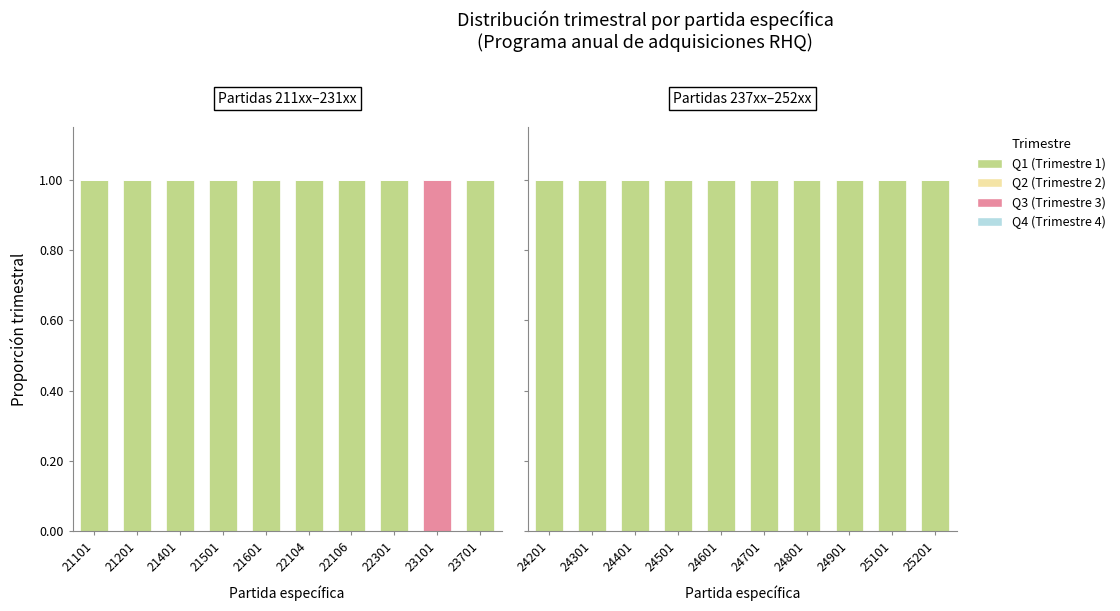

At 24401, list the series in order from smallest to largest.

Q2 (Trimestre 2), Q3 (Trimestre 3), Q4 (Trimestre 4), Q1 (Trimestre 1)